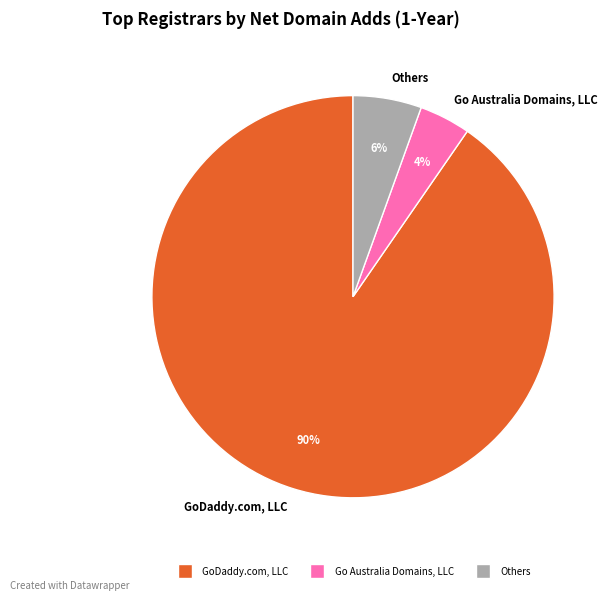

How many segments does this pie chart have?

3